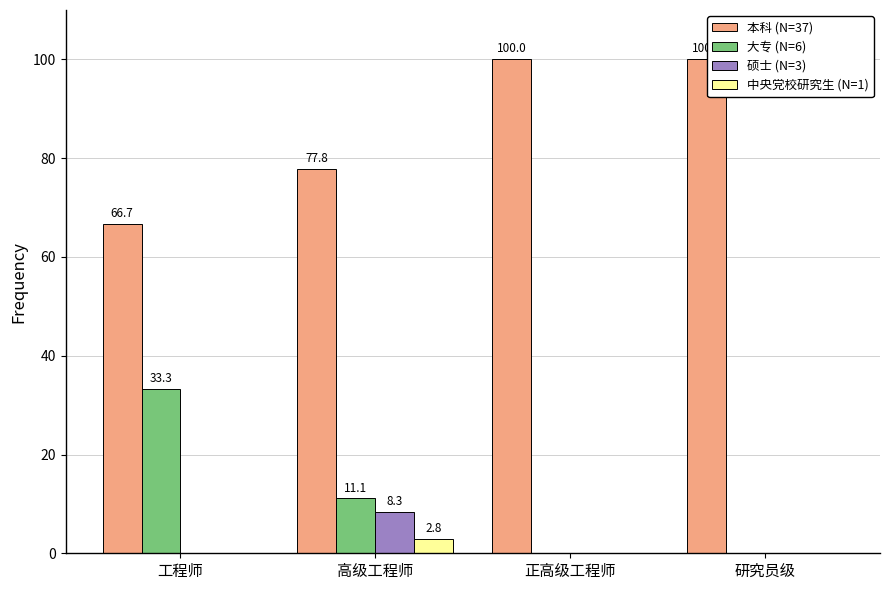

Which series changed the most between 高级工程师 and 正高级工程师?

本科 (N=37)